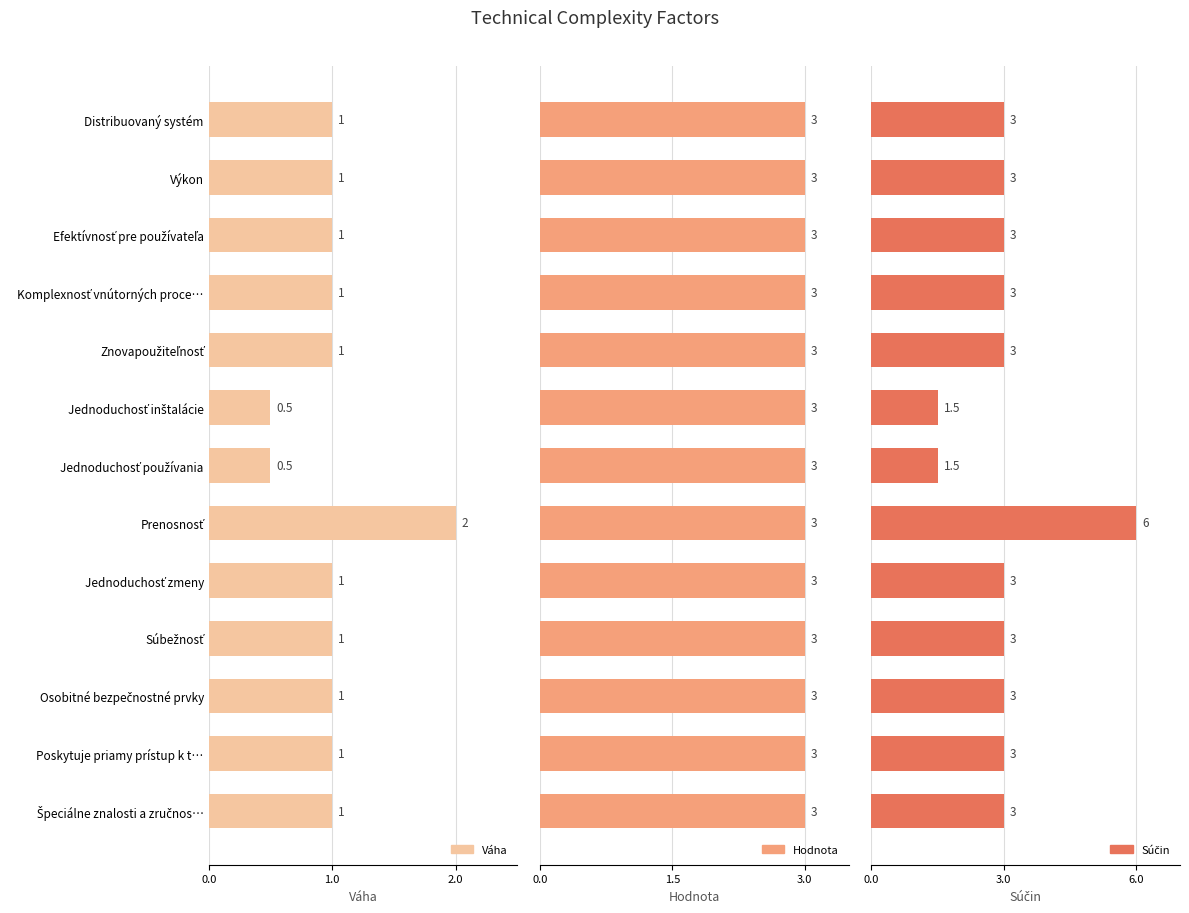

What is the smallest value displayed?

0.5